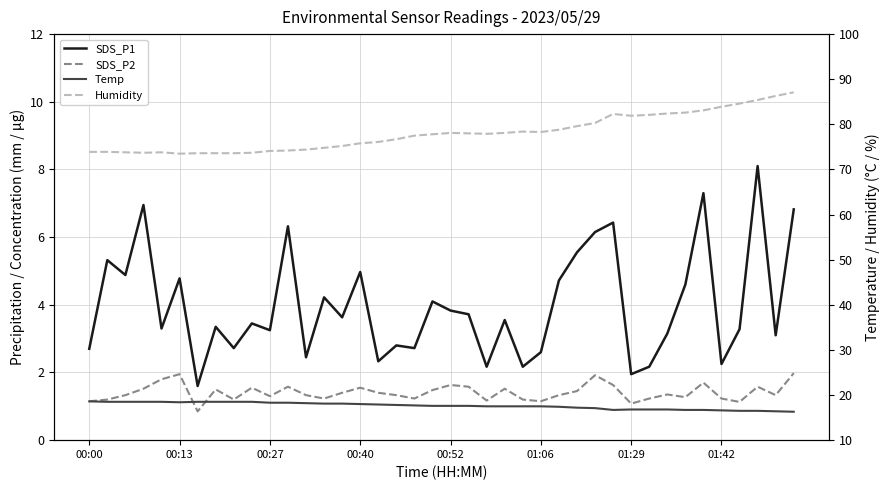

At 14, list the series in order from smallest to largest.

SDS_P2, SDS_P1, Temp, Humidity